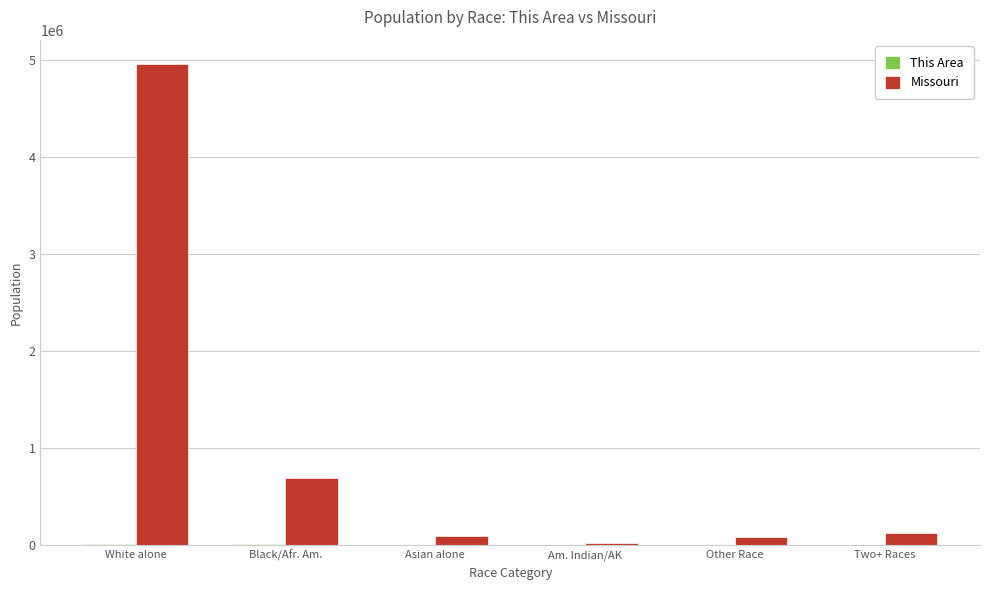

Is it true that Missouri equals 8030267 at White alone?

False